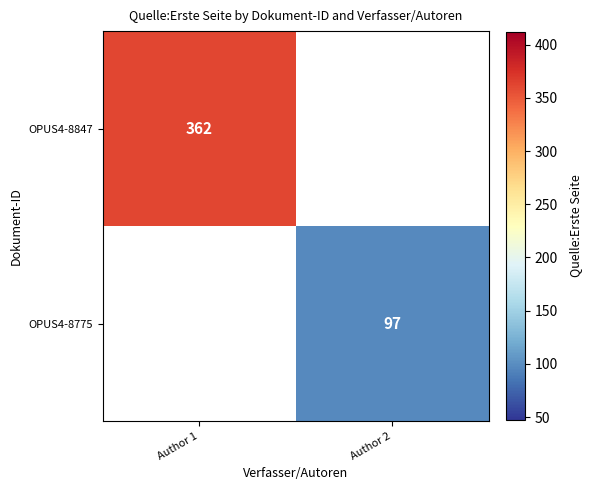

The value of OPUS4-8775 at Author 2 is 169. True or false?

False